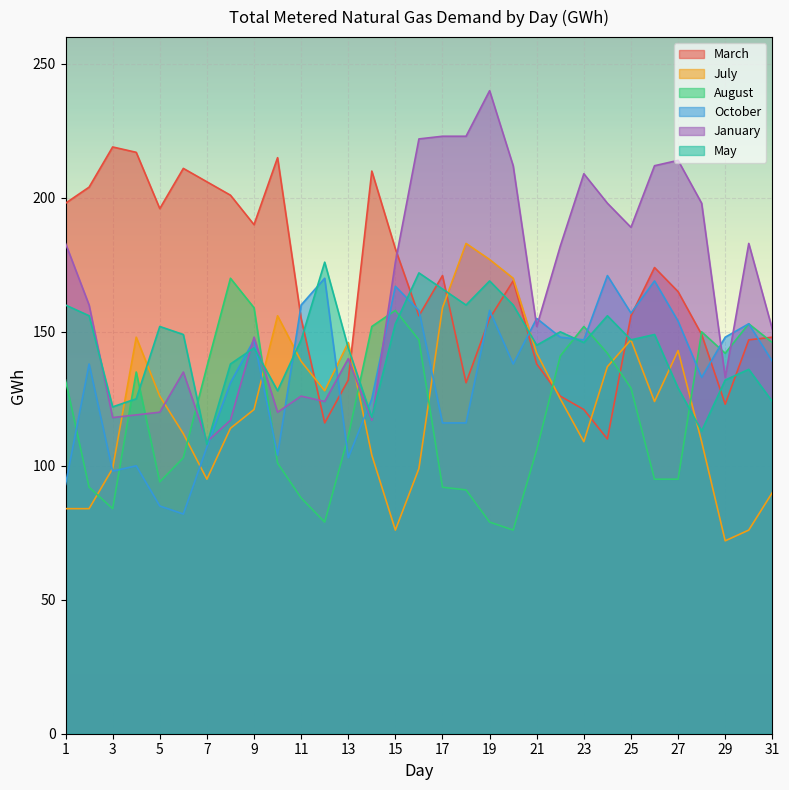

Reading left to right, what are all the values shown in this chart?

March: 1=198	2=204	3=219	4=217	5=196	6=211	7=206	8=201	9=190	10=215	11=155	12=116	13=132	14=210	15=181	16=156	17=171	18=131	19=155	20=169	21=138	22=126	23=121	24=110	25=156	26=174	27=165	28=149	29=123	30=147	31=148
July: 1=84	2=84	3=99	4=148	5=126	6=112	7=95	8=114	9=121	10=156	11=139	12=128	13=146	14=104	15=76	16=99	17=159	18=183	19=177	20=170	21=142	22=125	23=109	24=137	25=147	26=124	27=143	28=109	29=72	30=76	31=90
August: 1=132	2=92	3=84	4=135	5=94	6=103	7=137	8=170	9=159	10=101	11=88	12=79	13=111	14=152	15=158	16=147	17=92	18=91	19=79	20=76	21=106	22=141	23=152	24=142	25=129	26=95	27=95	28=150	29=142	30=153	31=146
October: 1=93	2=138	3=98	4=100	5=85	6=82	7=107	8=131	9=147	10=104	11=160	12=170	13=103	14=125	15=167	16=158	17=116	18=116	19=158	20=138	21=155	22=148	23=147	24=171	25=157	26=169	27=154	28=133	29=148	30=153	31=139
January: 1=183	2=160	3=118	4=119	5=120	6=135	7=109	8=117	9=148	10=120	11=126	12=124	13=140	14=117	15=176	16=222	17=223	18=223	19=240	20=212	21=152	22=182	23=209	24=198	25=189	26=212	27=214	28=198	29=133	30=183	31=151
May: 1=160	2=156	3=122	4=125	5=152	6=149	7=108	8=138	9=144	10=128	11=147	12=176	13=144	14=118	15=153	16=172	17=166	18=160	19=169	20=160	21=145	22=150	23=146	24=156	25=147	26=149	27=129	28=113	29=132	30=136	31=124